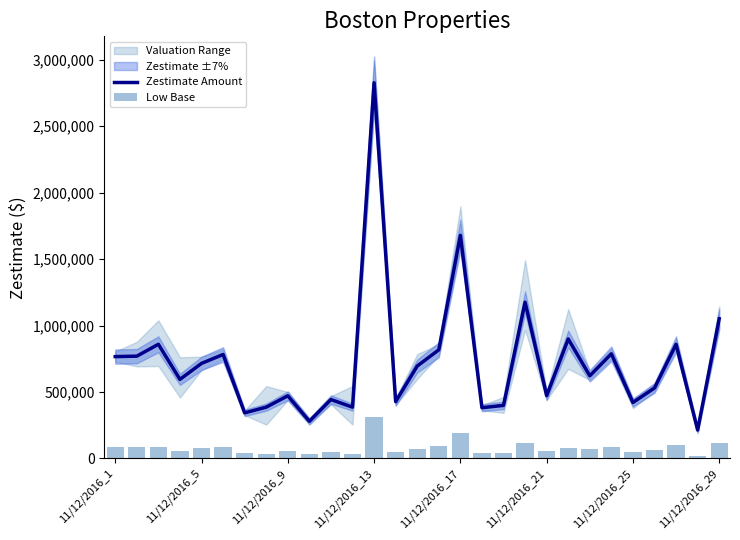

Which has a higher value, 25 or 11/12/2016_9?

11/12/2016_9